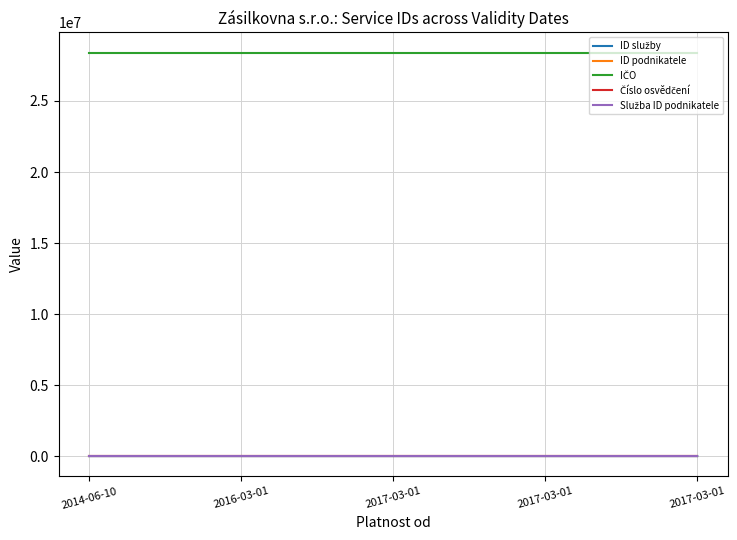

What is the label of the 1st point from the right?

2017-03-01